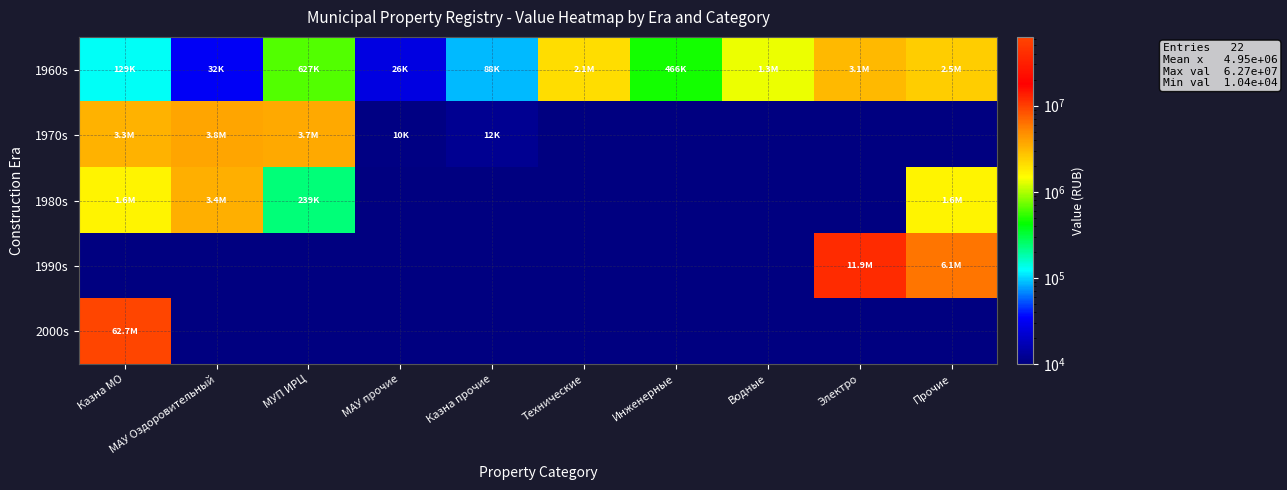

Reading left to right, transcribe all the data shown in this chart.

1960s: Казна МО=129024	МАУ Оздоровительный=32083	МУП ИРЦ=627001	МАУ прочие=26346	Казна прочие=88100	Технические=2131399	Инженерные=465610	Водные=1325655	Электро=3070168	Прочие=2505357
1970s: Казна МО=3316419	МАУ Оздоровительный=3788892	МУП ИРЦ=3677623	МАУ прочие=10362	Казна прочие=12189	Технические=1	Инженерные=1	Водные=1	Электро=1	Прочие=1
1980s: Казна МО=1636726	МАУ Оздоровительный=3399420	МУП ИРЦ=238660	МАУ прочие=1	Казна прочие=1	Технические=1	Инженерные=1	Водные=1	Электро=1	Прочие=1636726
1990s: Казна МО=1	МАУ Оздоровительный=1	МУП ИРЦ=1	МАУ прочие=1	Казна прочие=1	Технические=1	Инженерные=1	Водные=1	Электро=11928800	Прочие=6145609
2000s: Казна МО=62724289	МАУ Оздоровительный=1	МУП ИРЦ=1	МАУ прочие=1	Казна прочие=1	Технические=1	Инженерные=1	Водные=1	Электро=1	Прочие=1